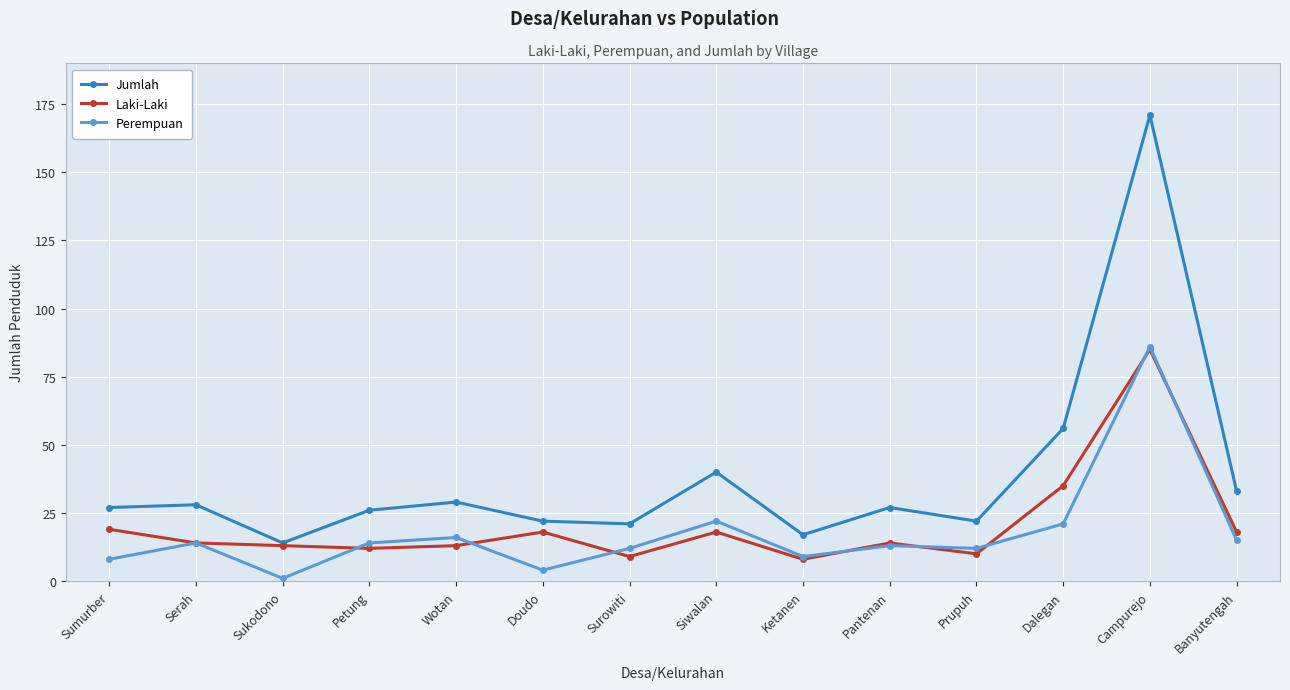

What is the maximum value shown in the chart?

171